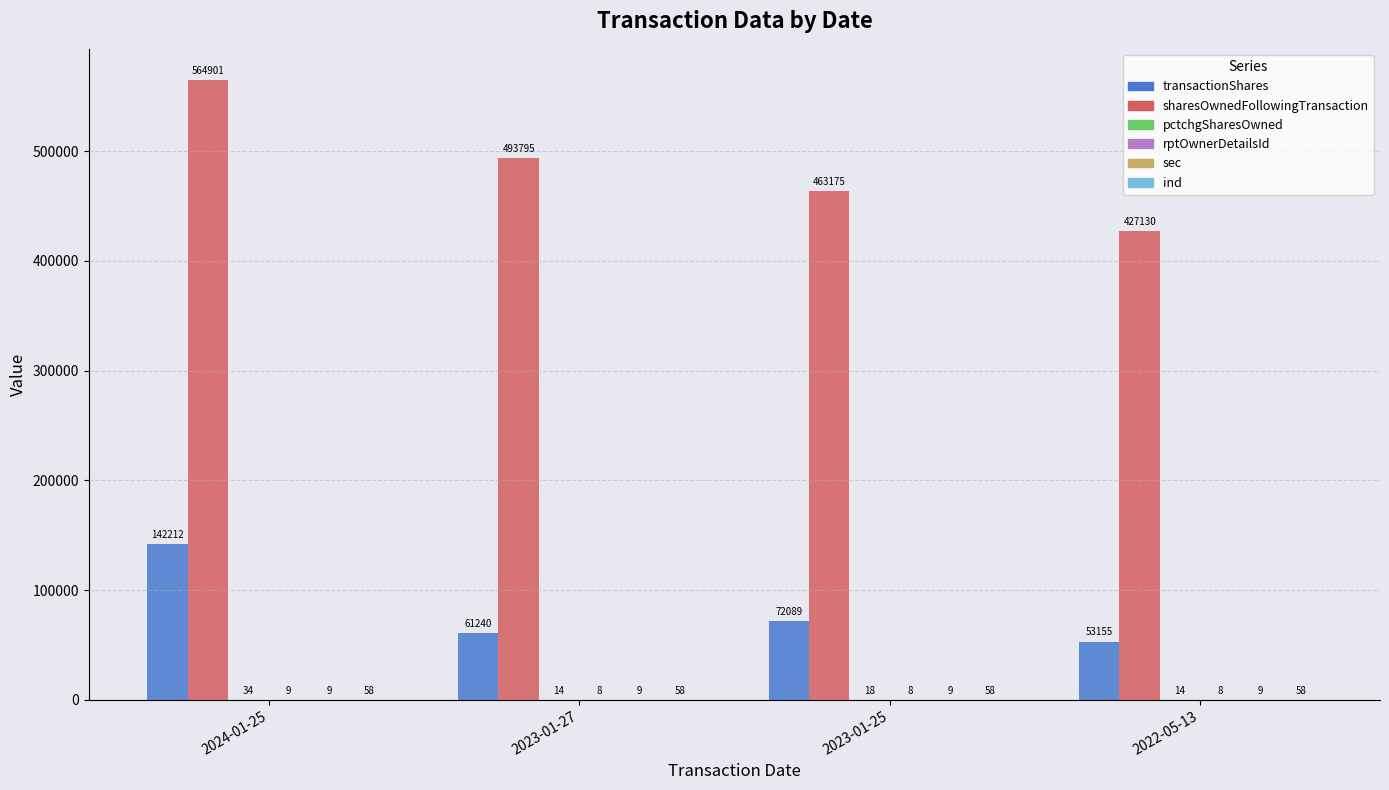

The transactionShares series shows 72089 at 2023-01-25. True or false?

True